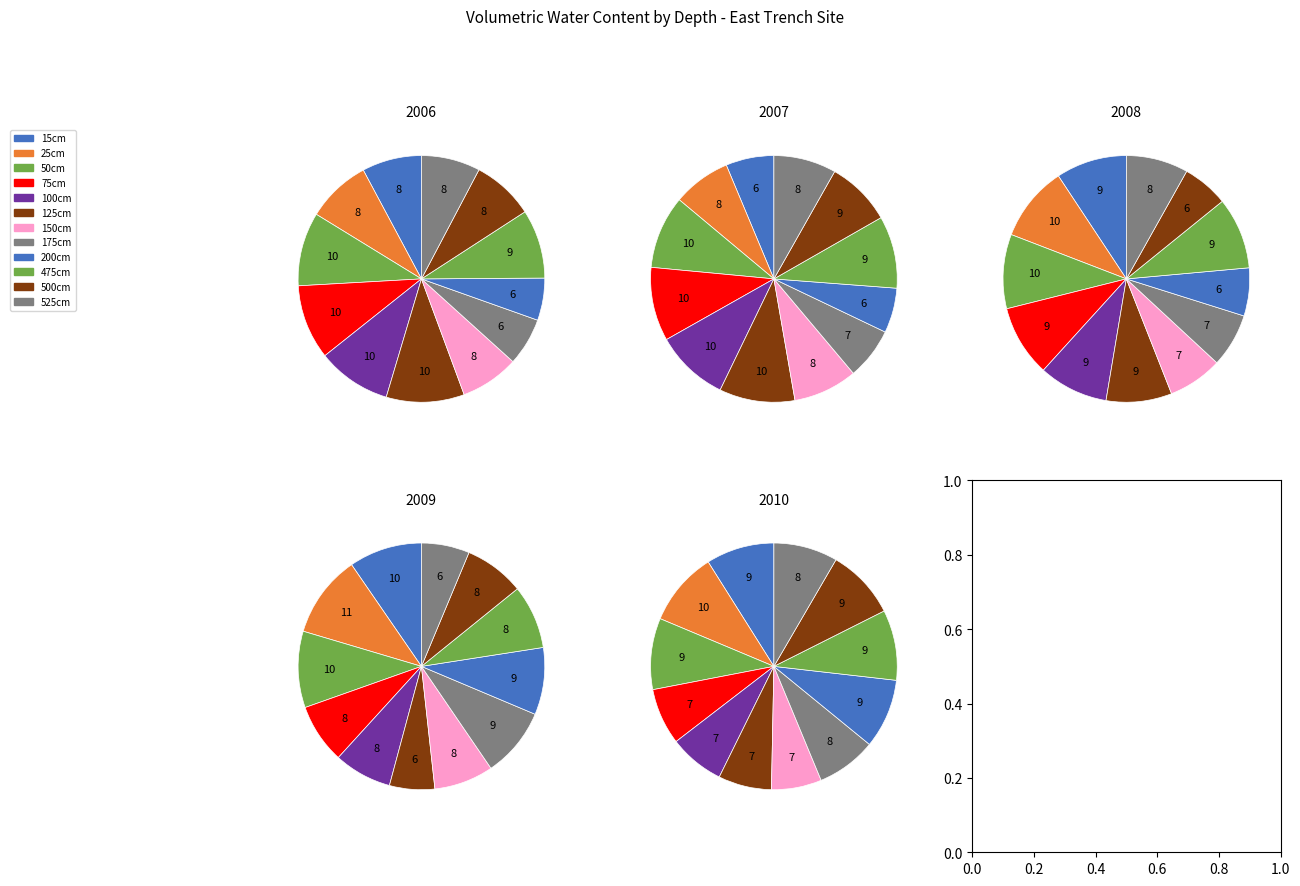

To the nearest percent, what is the average slice percentage?

8%